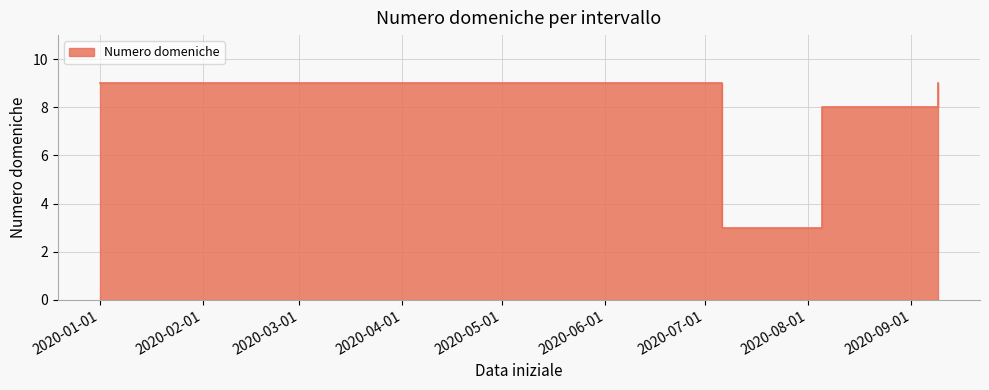

What is the greatest value displayed?

9